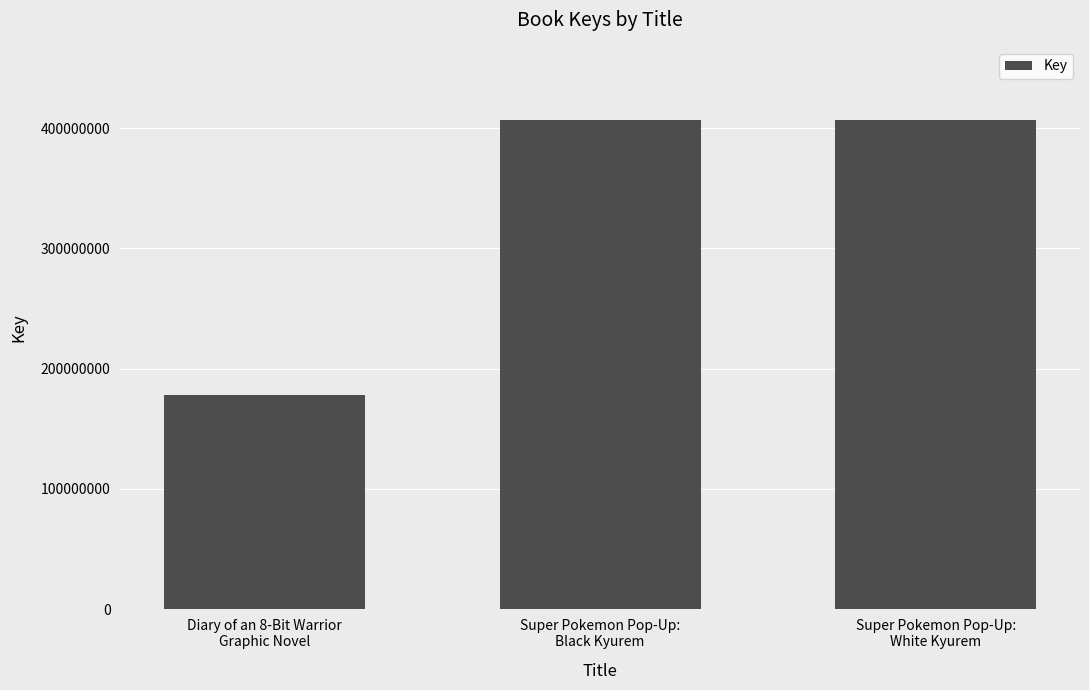

What is the sum of the values at Diary of an 8-Bit Warrior
Graphic Novel and Super Pokemon Pop-Up:
White Kyurem?

585071906